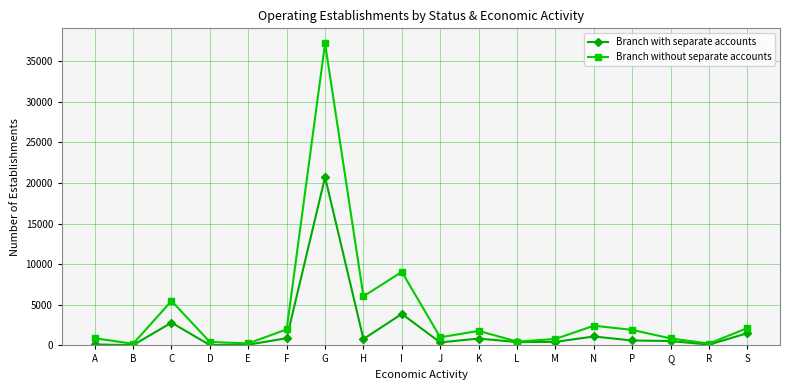

Which category has the highest value across all series?

G